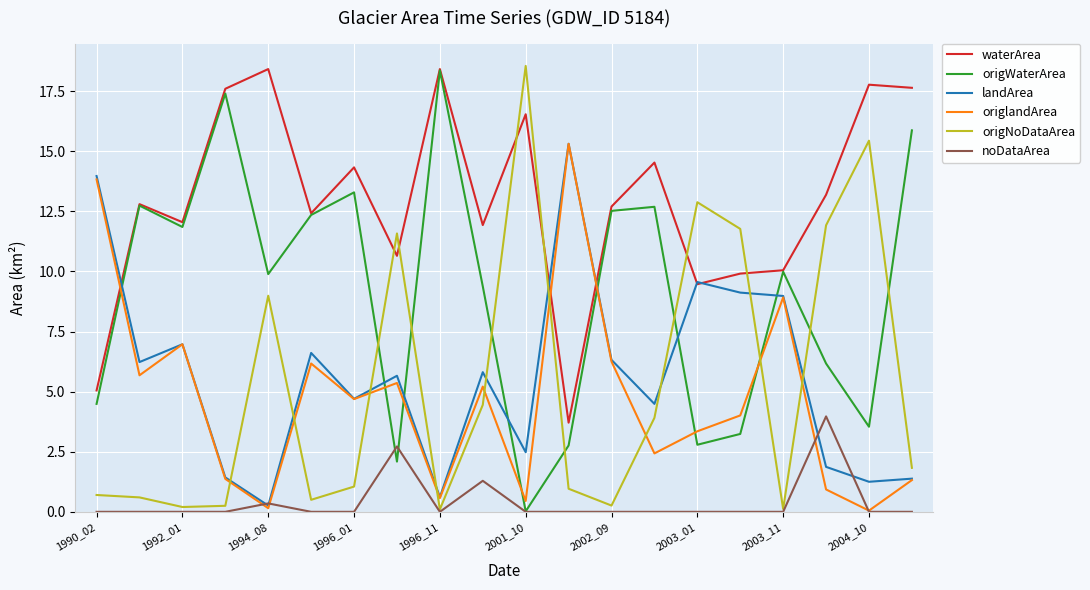

What is the greatest value displayed?

18.6